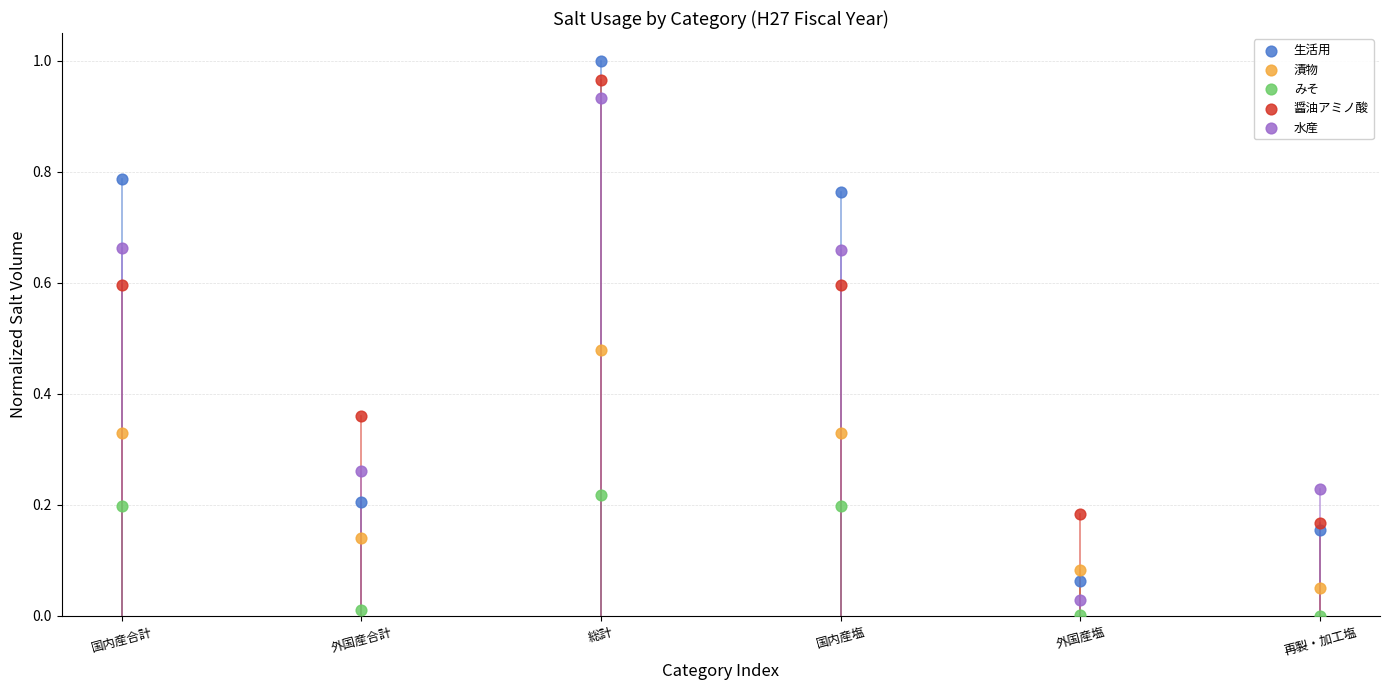

Which series has the widest spread of Y values?

生活用